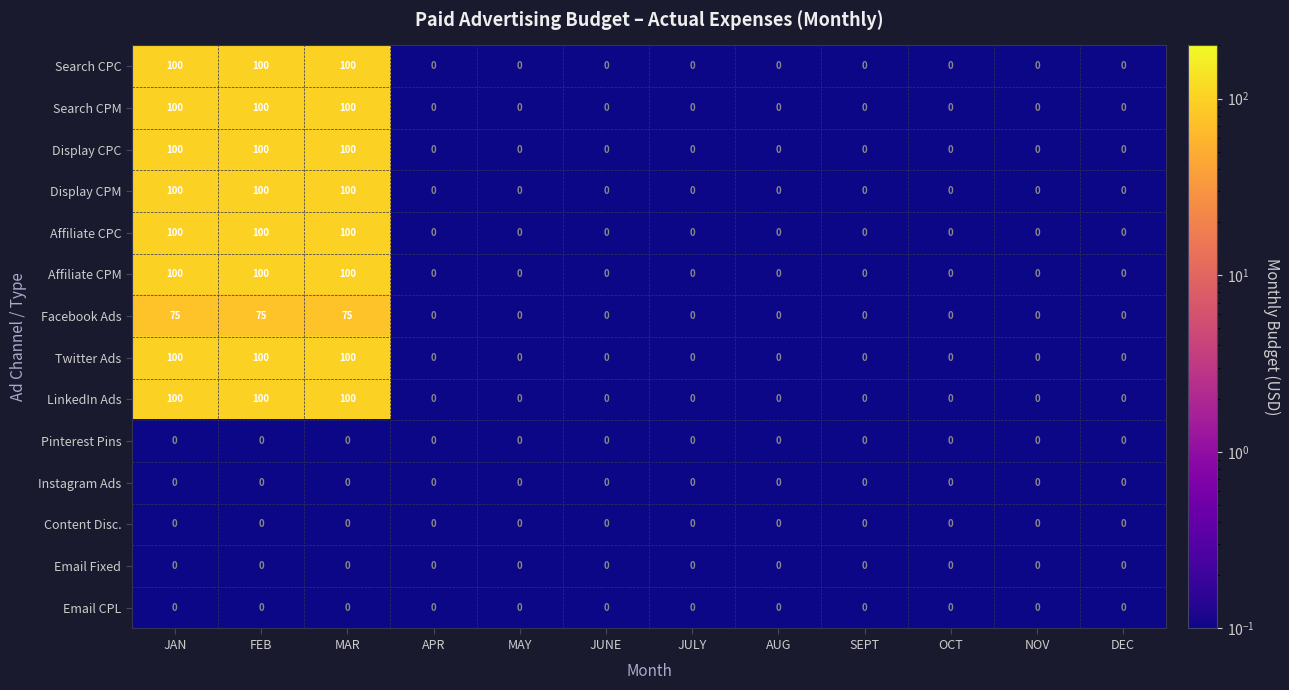

At how many categories does at least one series exceed 73?

3